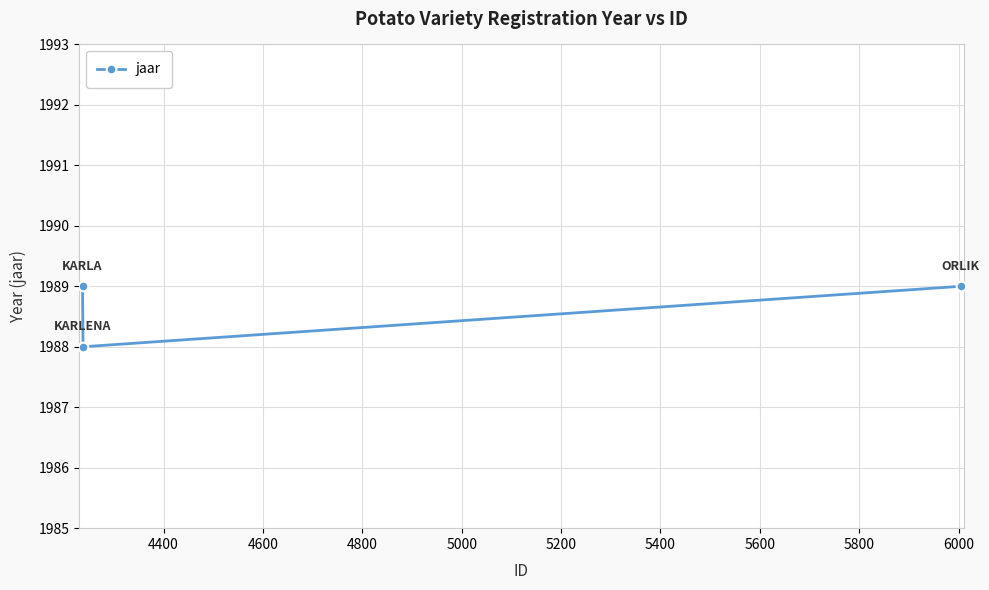

Does the chart display data point markers on the line(s)?

Yes